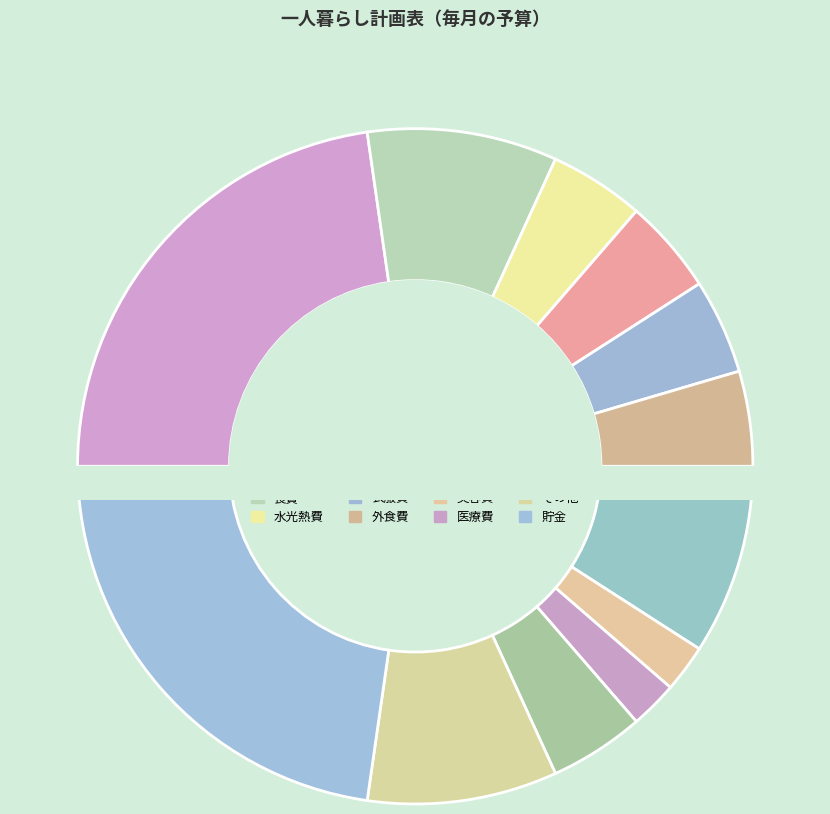

Which category has the smallest portion of the pie?

美容費